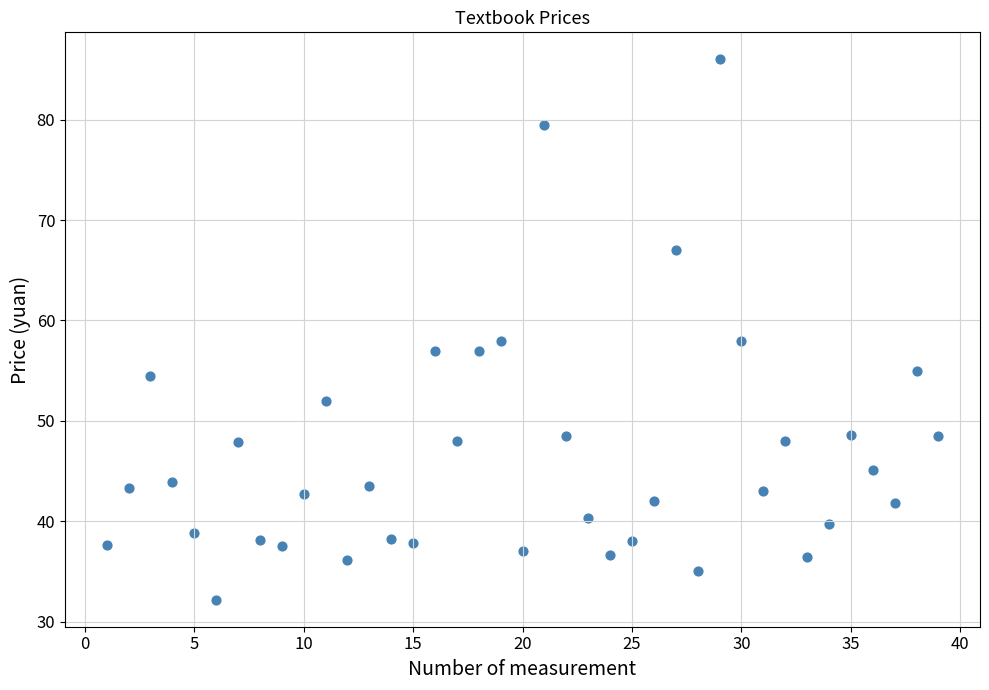

What is the range of X values (max minus min)?

38.0